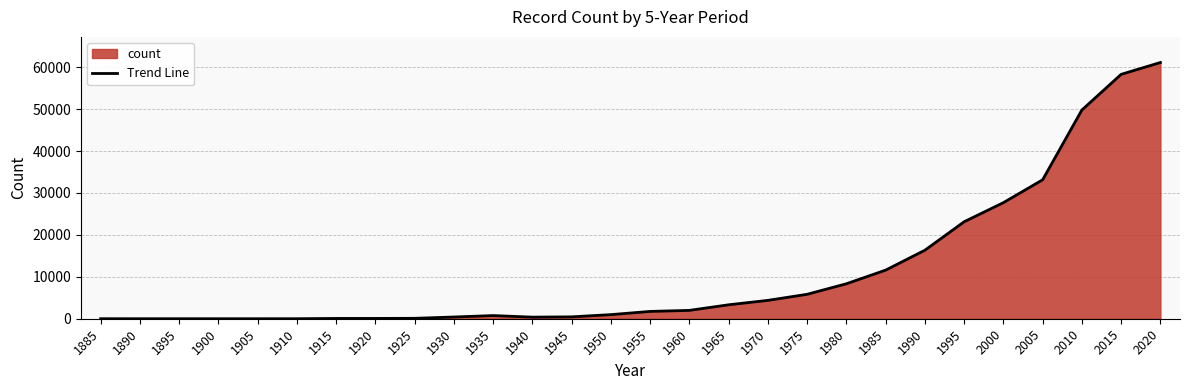

Which has a higher value, 1940 or 1960?

1960